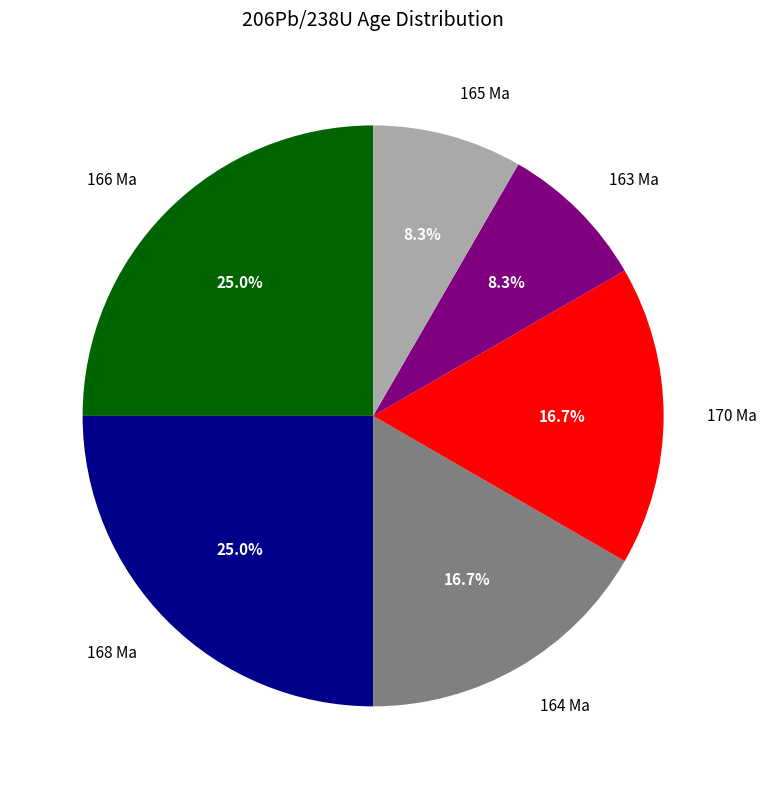

Between 163 Ma and 170 Ma, which is larger?

170 Ma